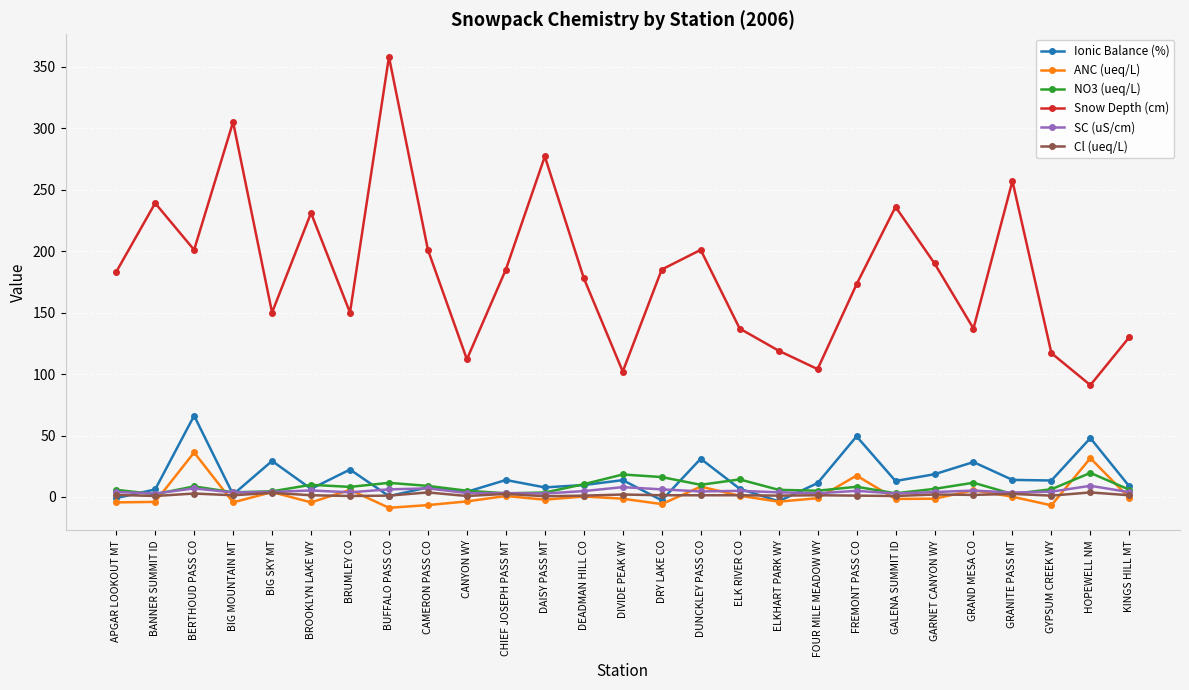

True or false: Snow Depth (cm) and Ionic Balance (%) intersect in this chart.

False